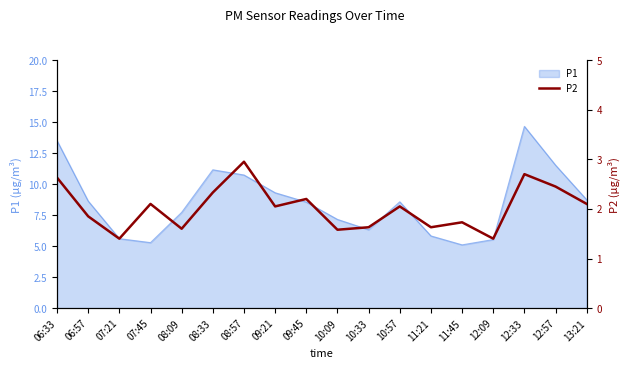

Is it true that P1 equals 11.5 at 12:57?

True